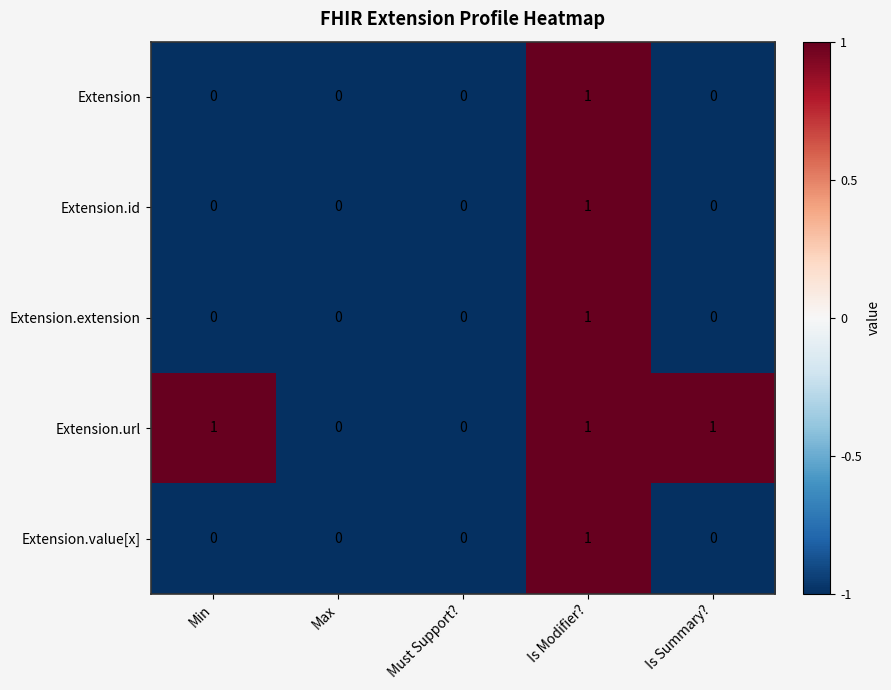

Which series has the largest total across all categories?

Extension.url